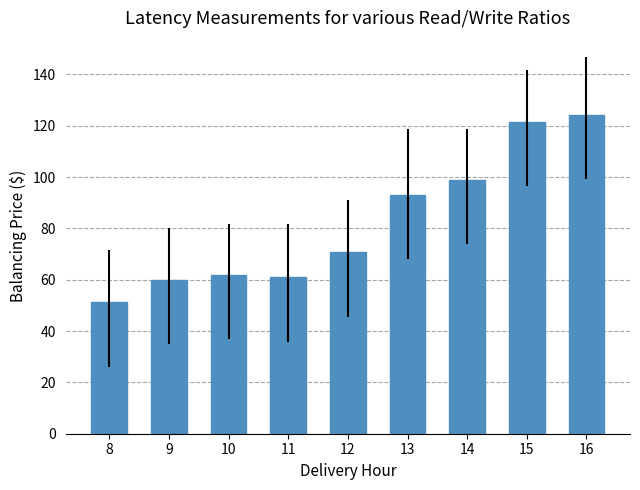

Is it true that the value at 12 is 70.6?

True